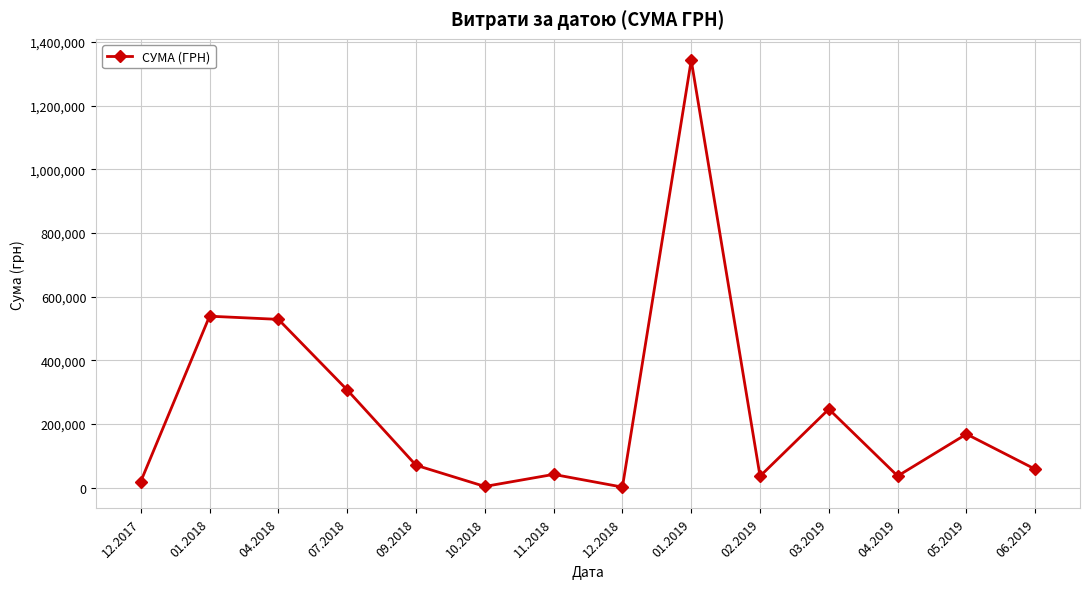

How many interior local valleys (lower than both neighbors) does the data have?

4